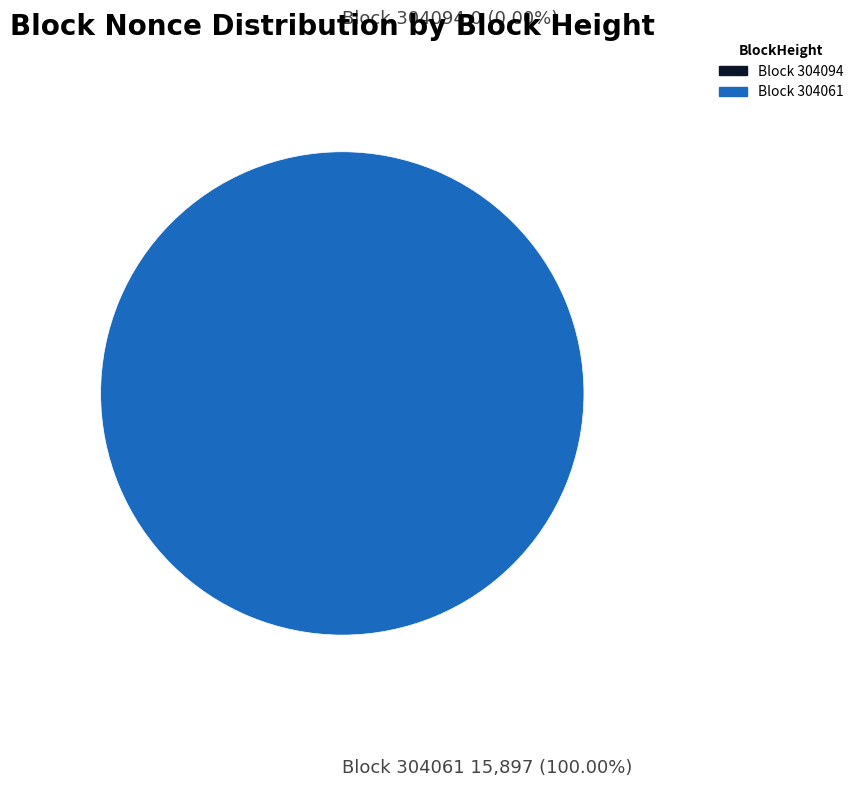

True or false: 304061 accounts for 100% of the total.

True